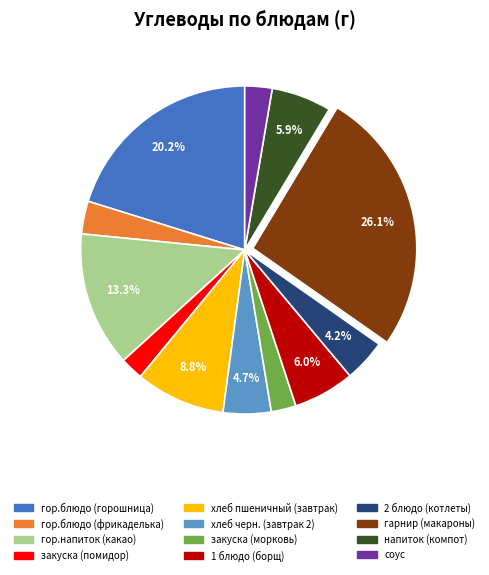

To the nearest percent, what is the average slice percentage?

8%